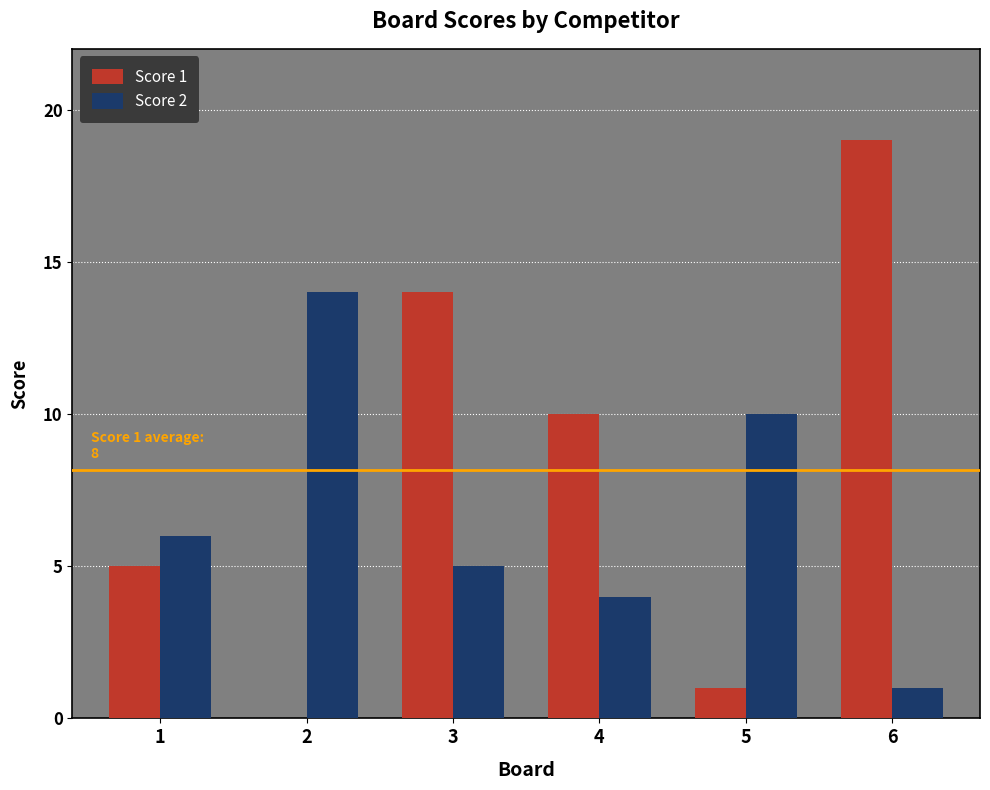

What is the spread (max minus min) of values at 5?

9